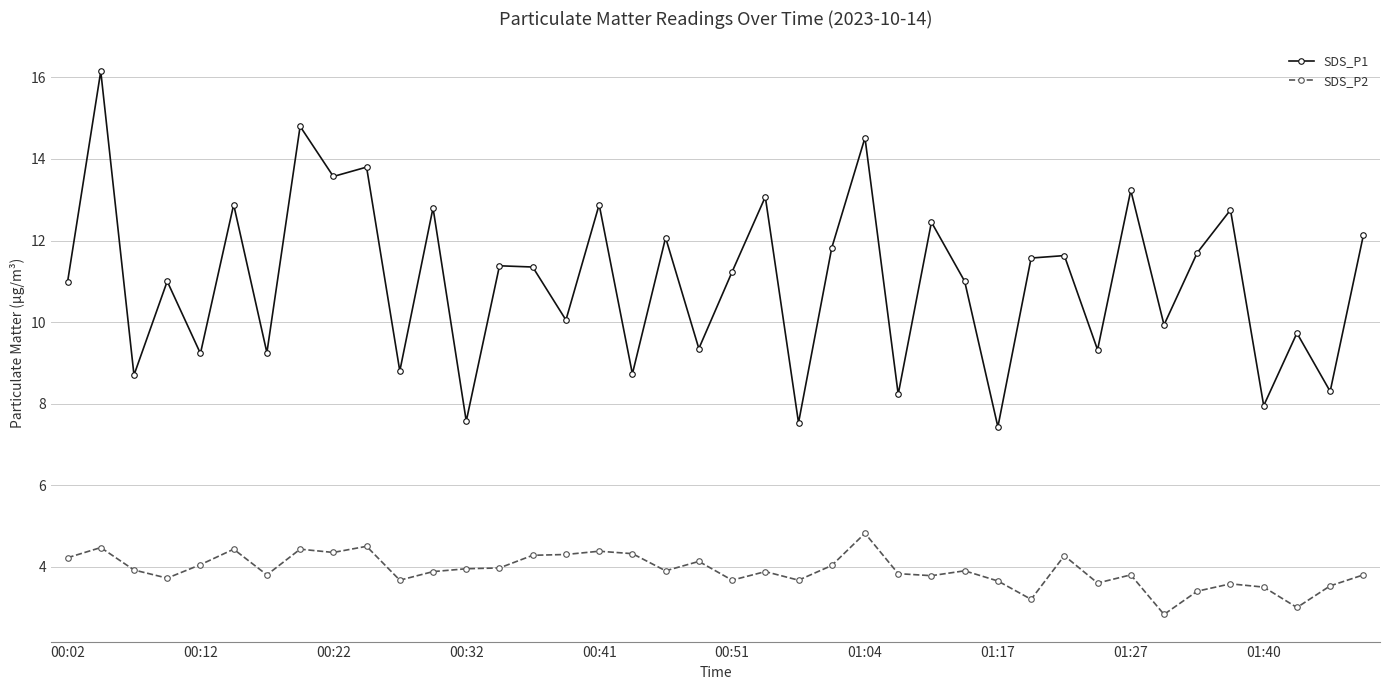

List the series in order of their peak value, lowest first.

SDS_P2, SDS_P1